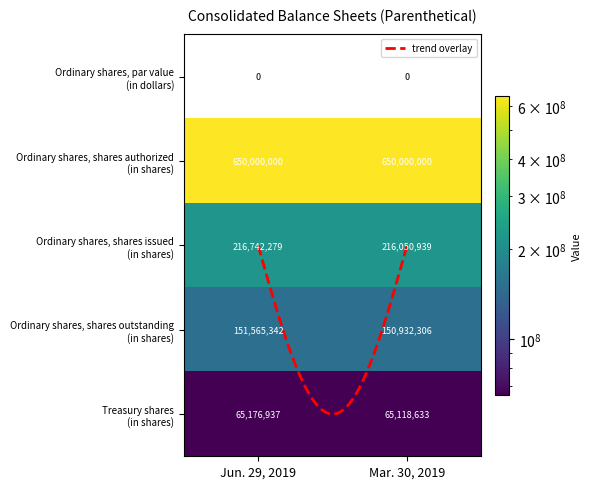

What is the difference between the maximum and minimum values in the Treasury shares (in shares) series?

58304